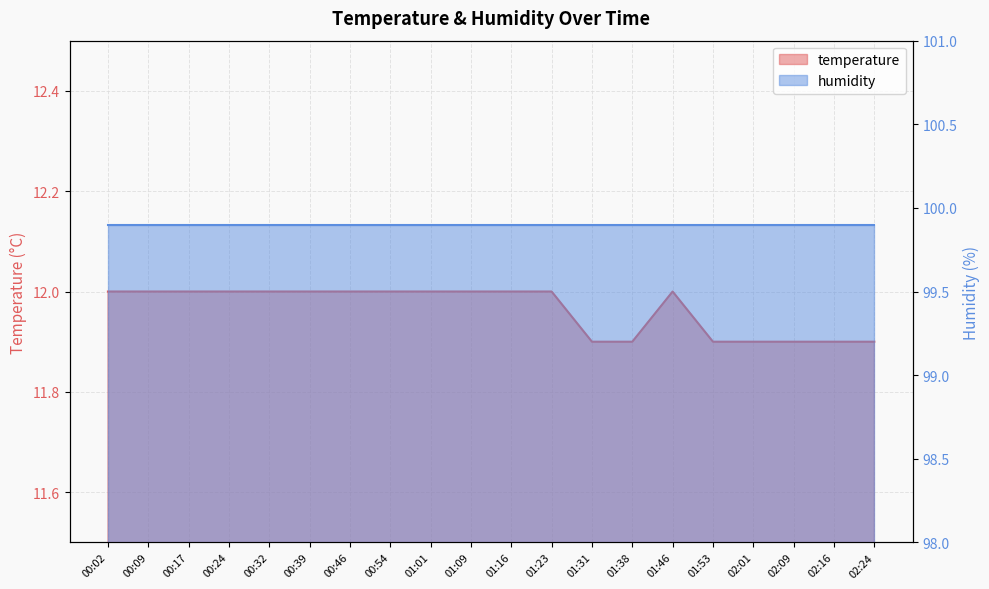

How many values are between 11 and 12?

20